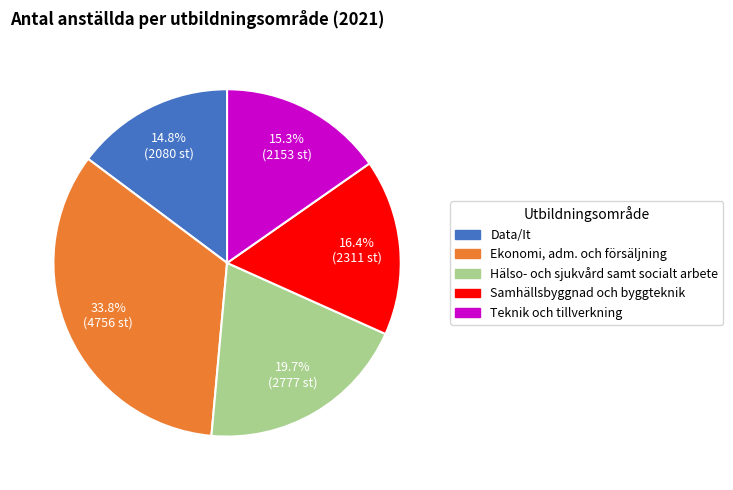

How many slices are in this pie chart?

5